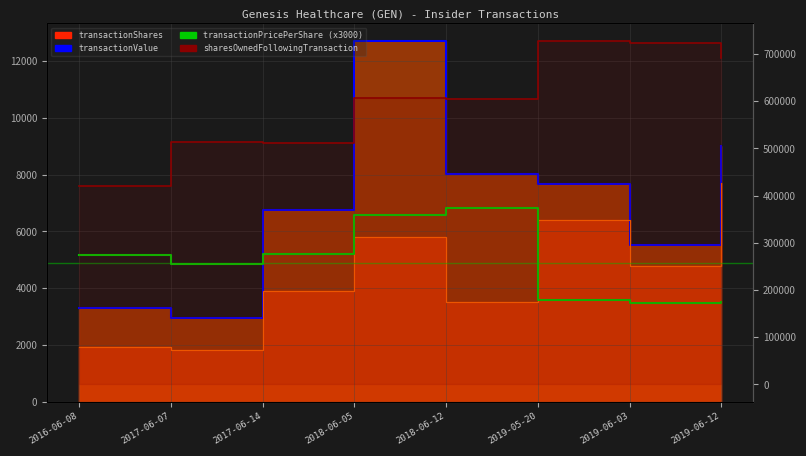

True or false: transactionPricePerShare (x3000) has more than 0 interior local peaks.

True